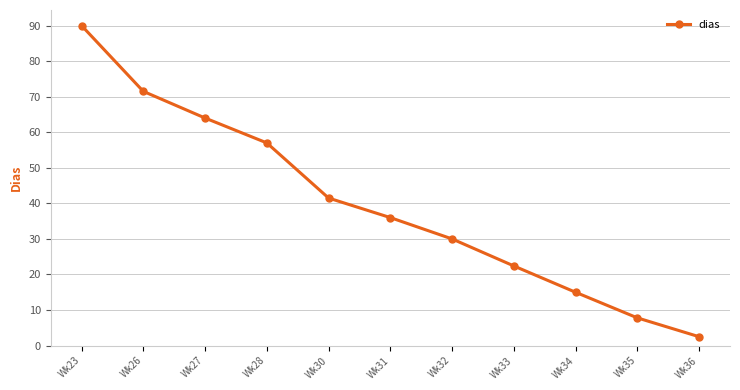

Is this an area chart (filled region under the line)?

No